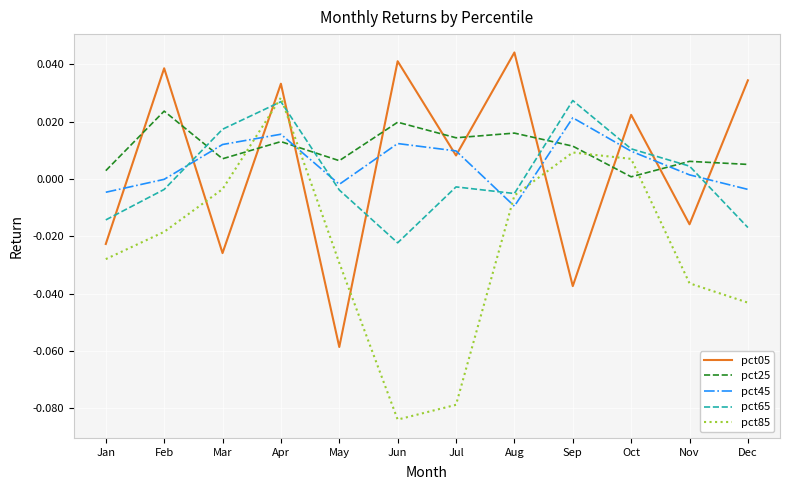

Which category has the lowest value in the pct85 series?

Jun